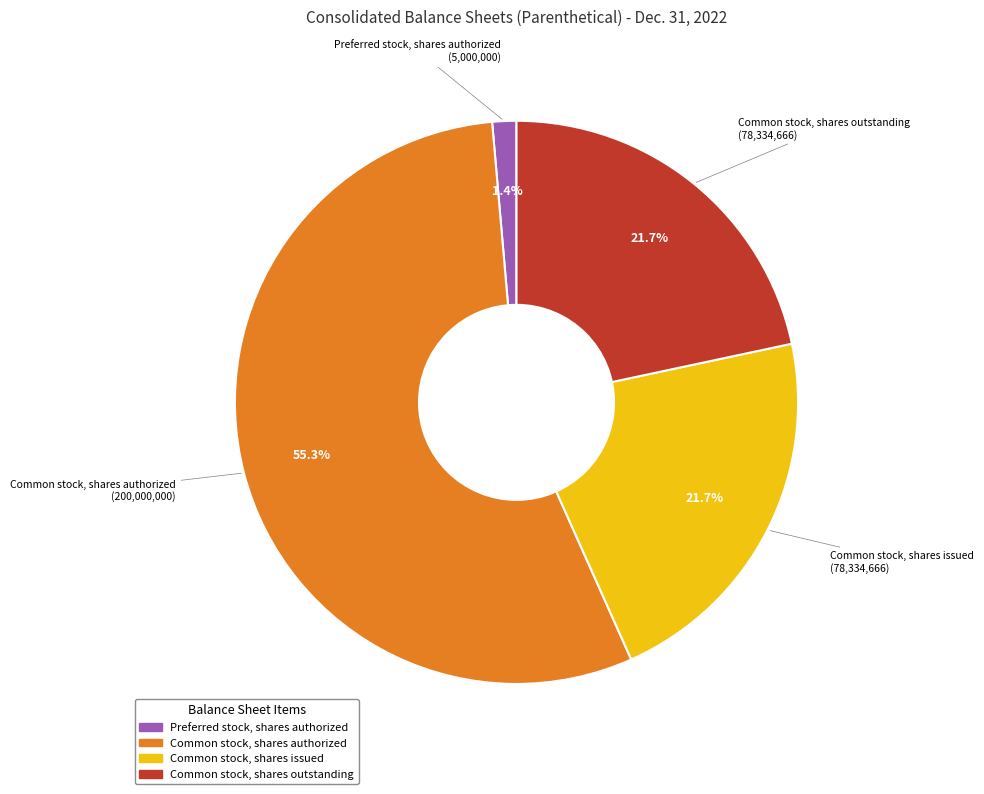

Does any single category account for the majority?

Yes